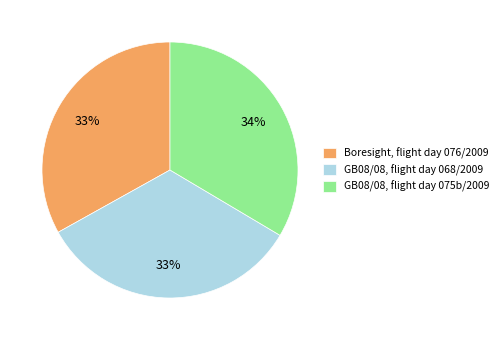

To the nearest percent, what is the average slice percentage?

33%